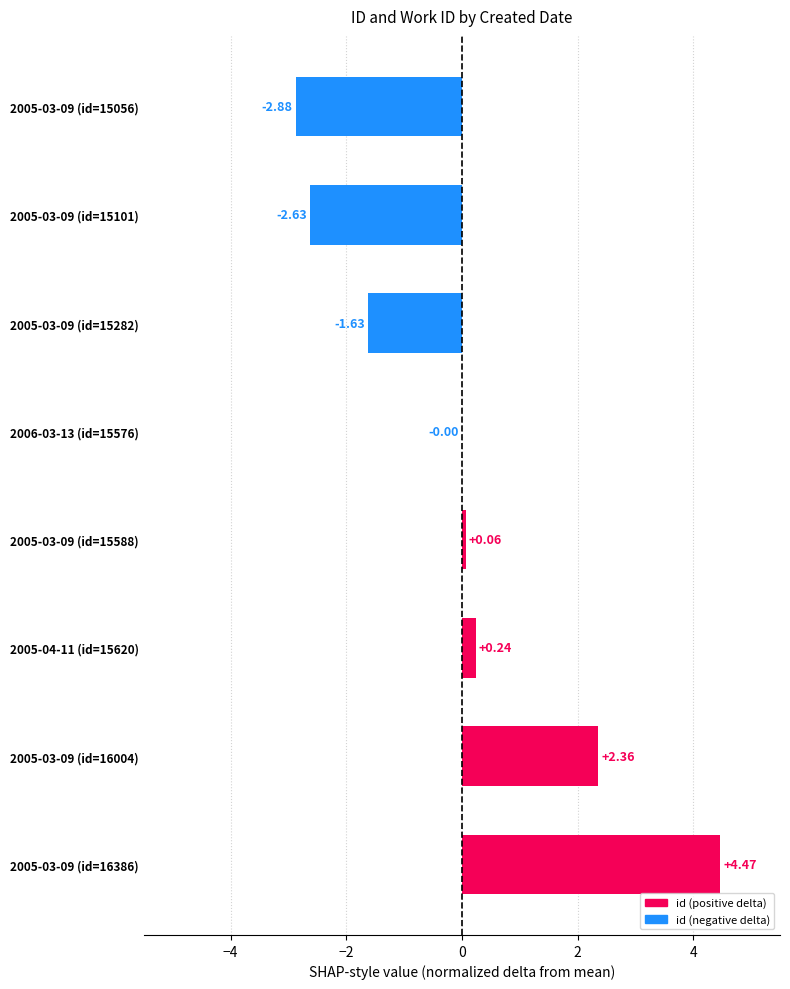

How many distinct data groups are displayed?

1